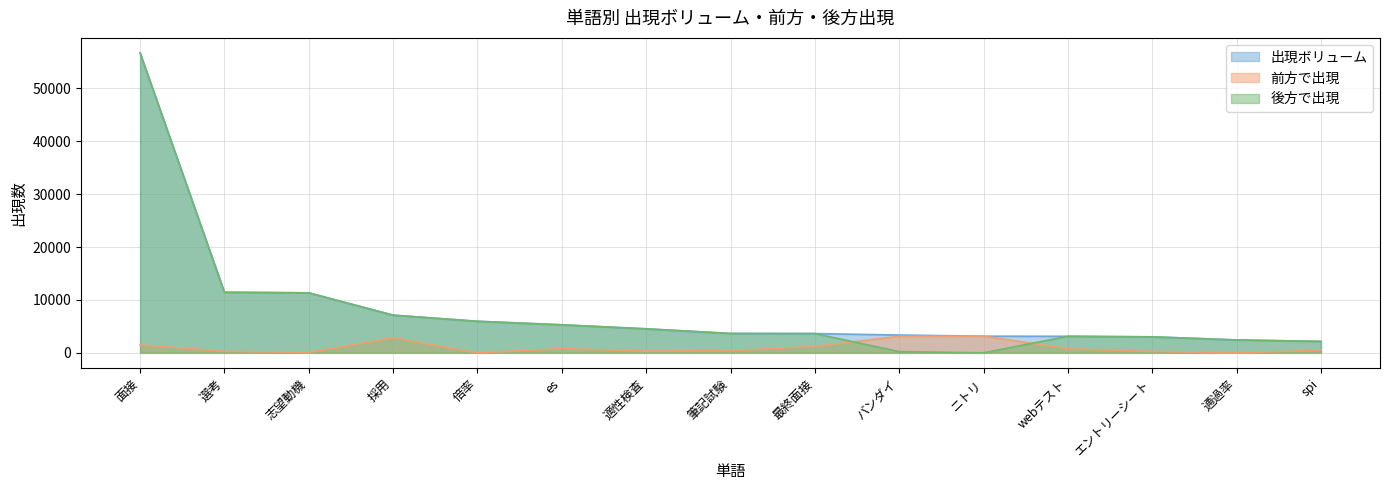

The 前方で出現 series shows 270 at エントリーシート. True or false?

True